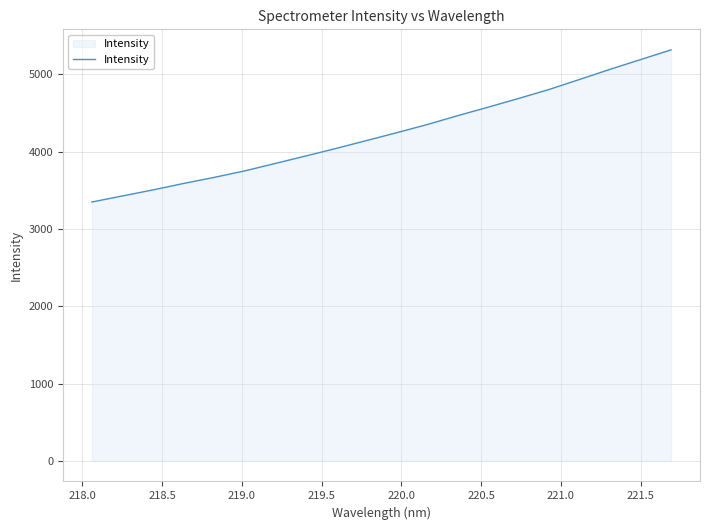

What is the difference between the maximum and minimum values?

1966.9